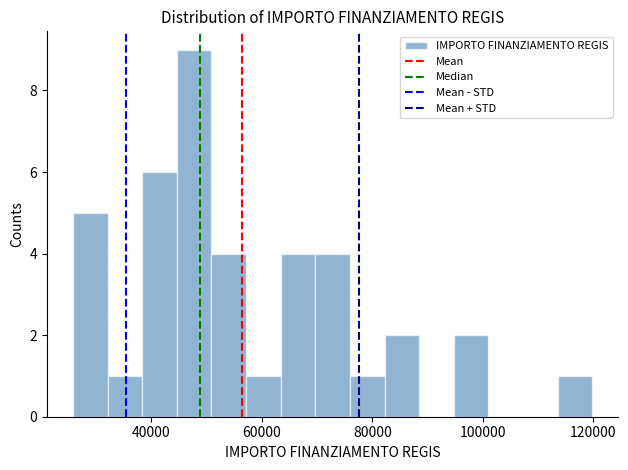

Around what value on the x-axis is the tallest bar? Give the approximate position of its centre, as read against the axis.

48000